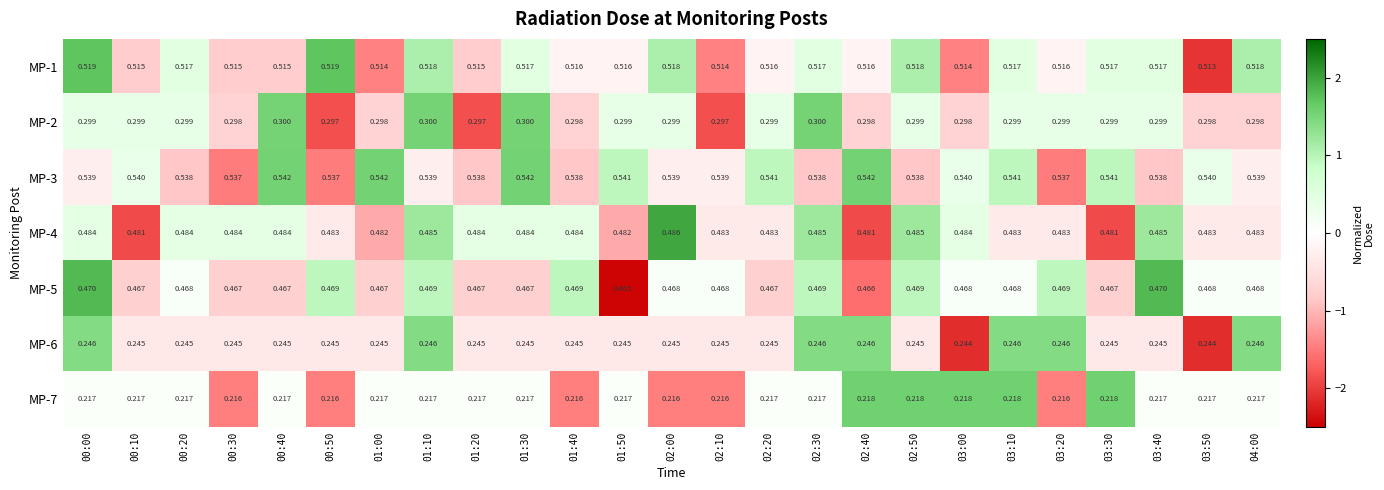

Is the value of MP-2 at 02:50 greater than the value of MP-1 at 02:00?

No